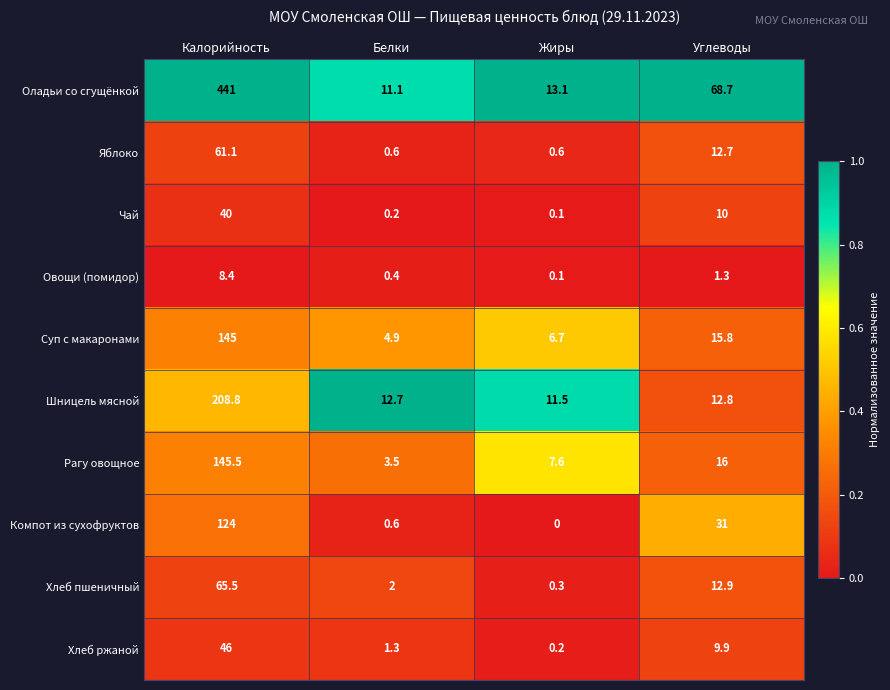

What is the difference between the maximum and minimum values in the Рагу овощное series?

142.0